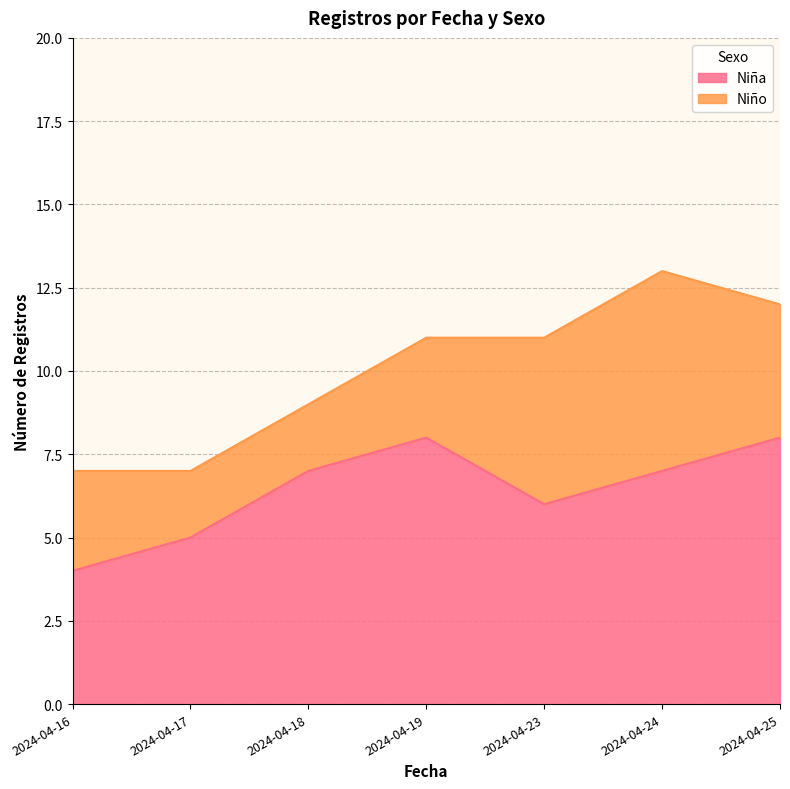

What is the change in value from 2024-04-17 to 2024-04-19?

+3